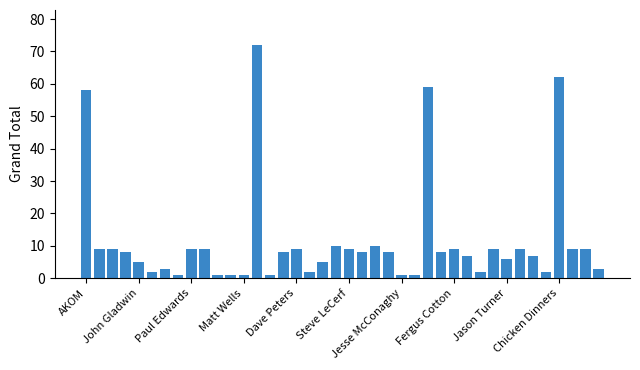

What is the value of the 5th bar from the left?

5